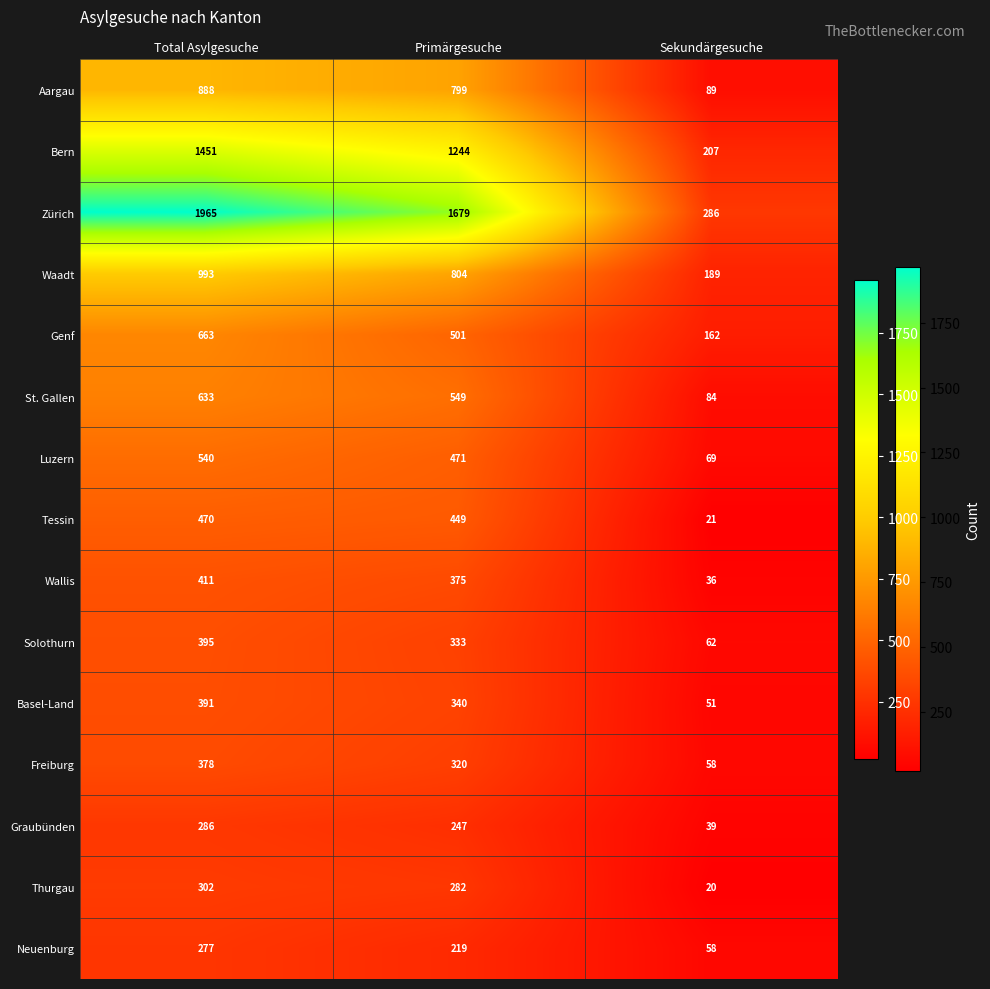

Count the number of data series in this chart.

15